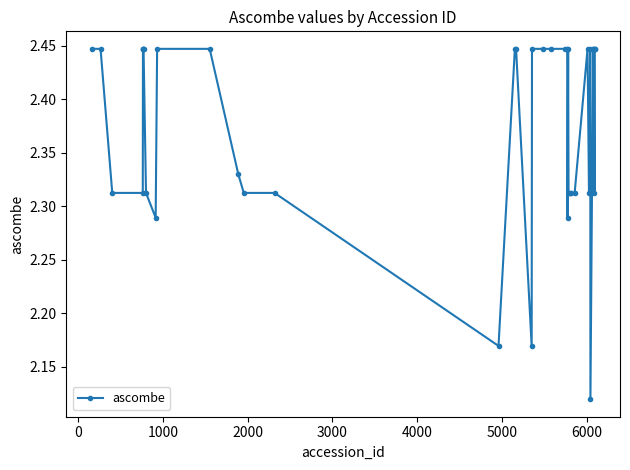

True or false: there are more than 0 points higher than both neighbors.

True